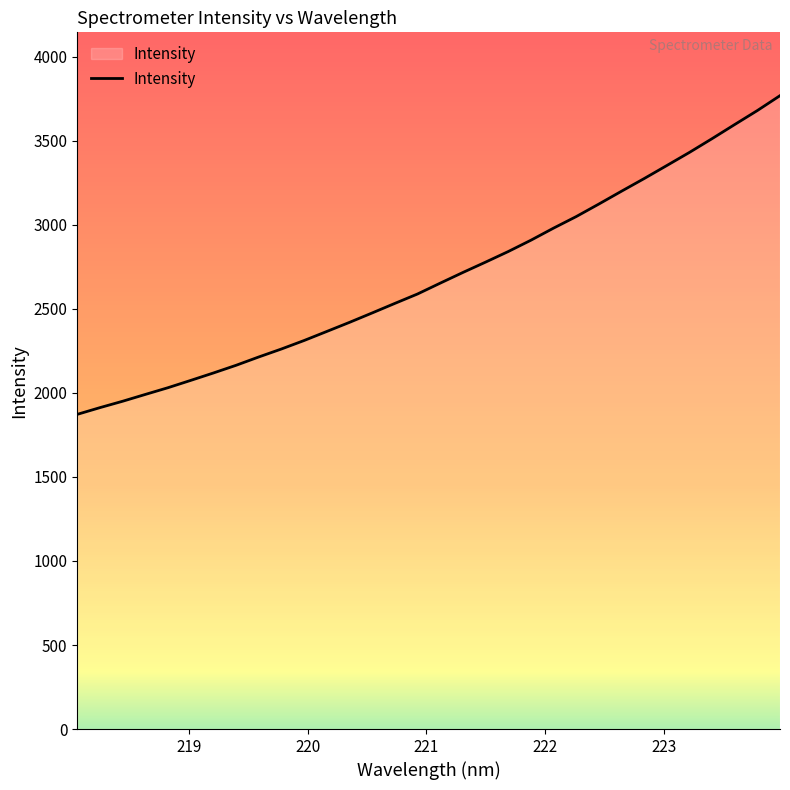

What is the difference between the maximum and minimum values?

1896.1